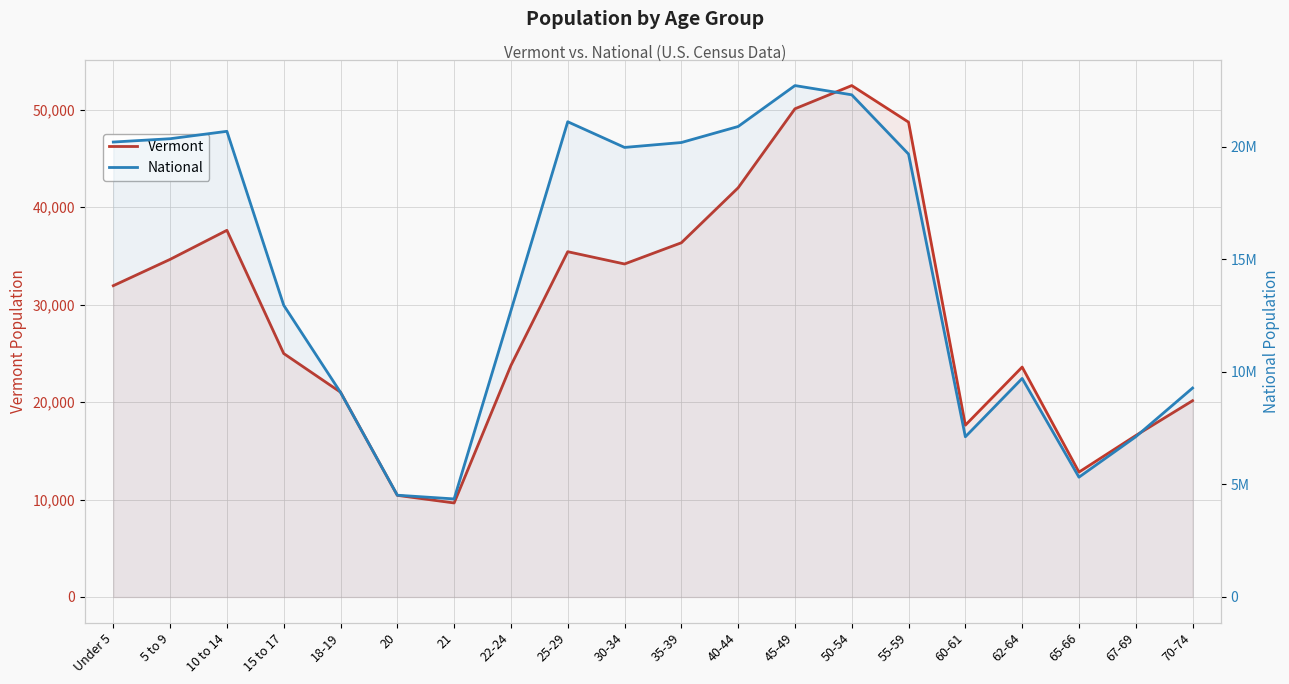

How many lines are shown in the chart?

2